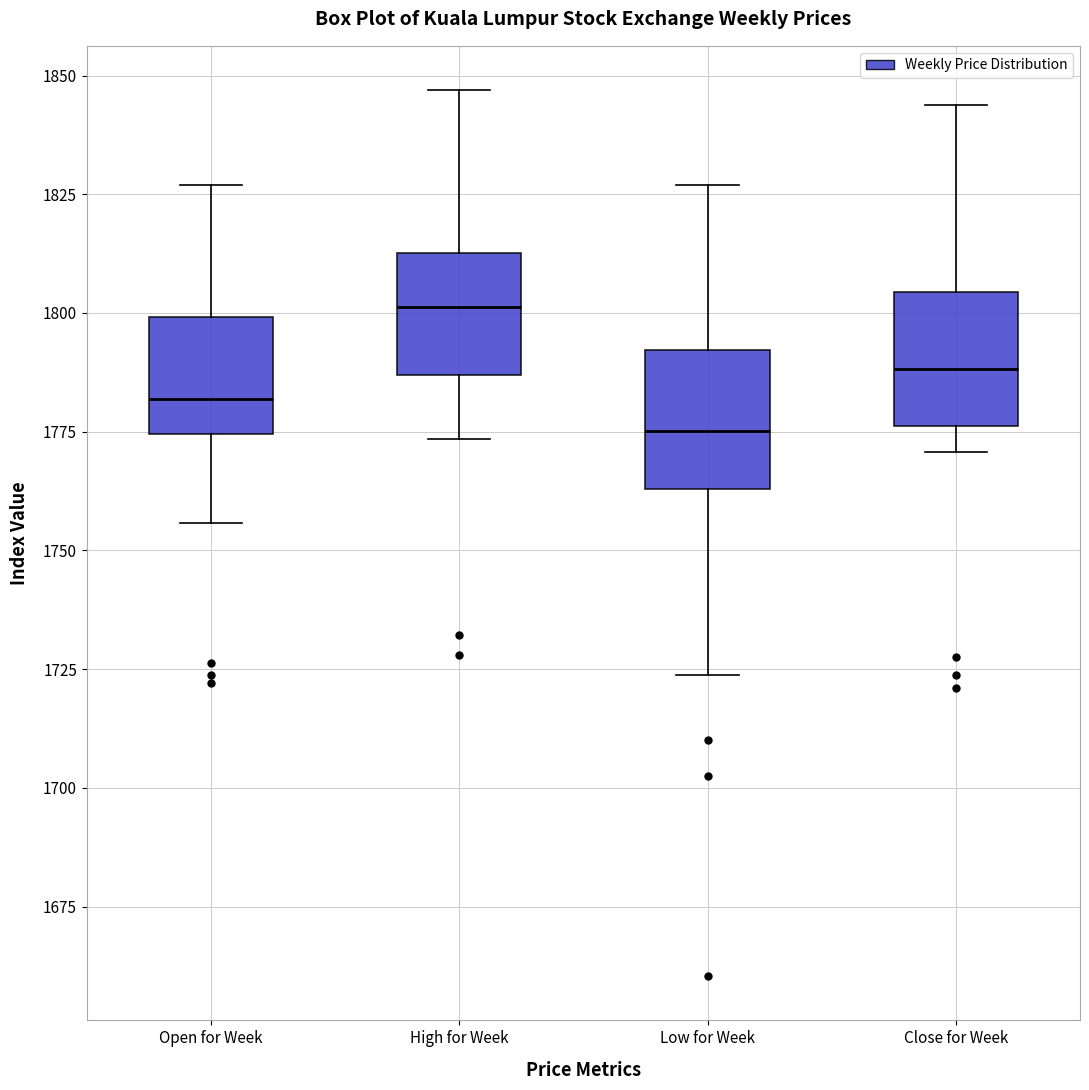

Where does the lower whisker of the box for Open for Week end on the y-axis? The values are not printed on the chart, so give them approximately, as read against the axis.

1755